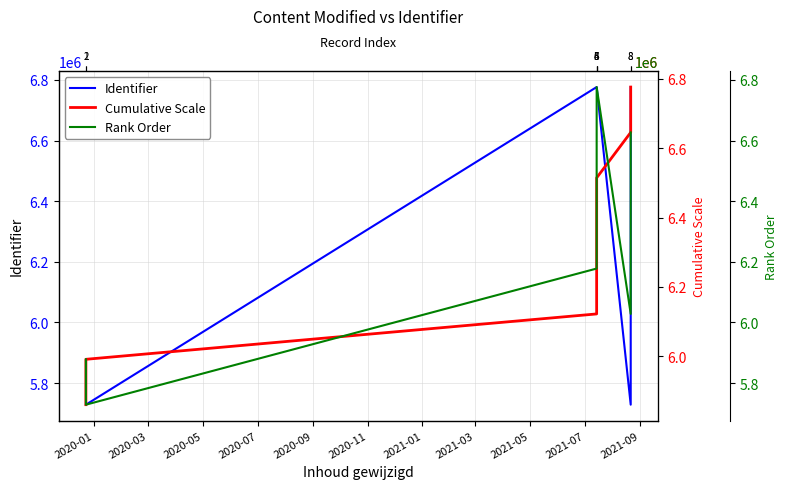

What is the difference between the highest and lowest values at 2020-01?

149740.3